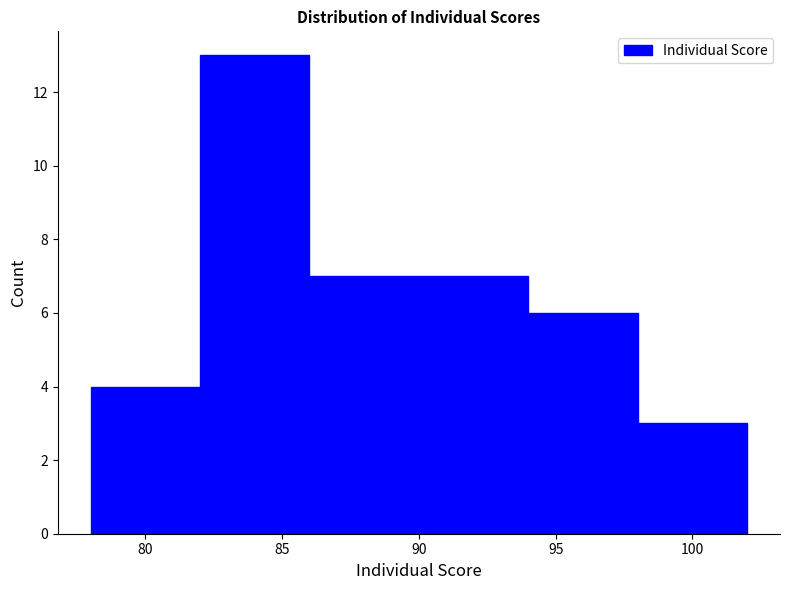

How tall is the bar that spans 90 to 94 on the x-axis? The values are not printed on the chart, so give them approximately, as read against the axis.

7